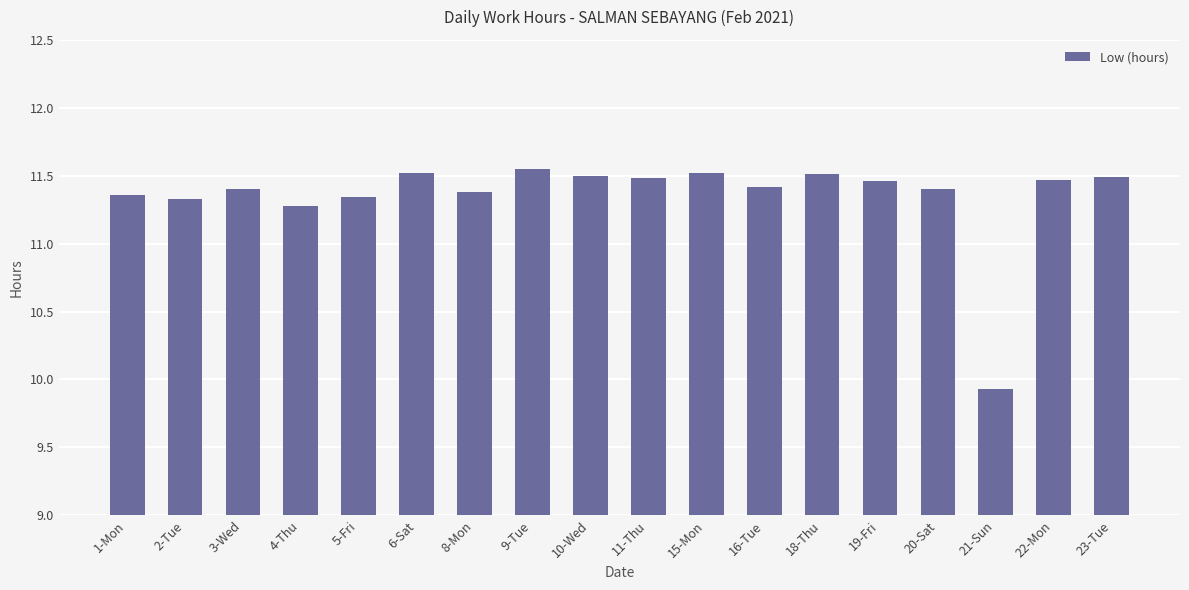

What is the change in value from 16-Tue to 18-Thu?

+0.1